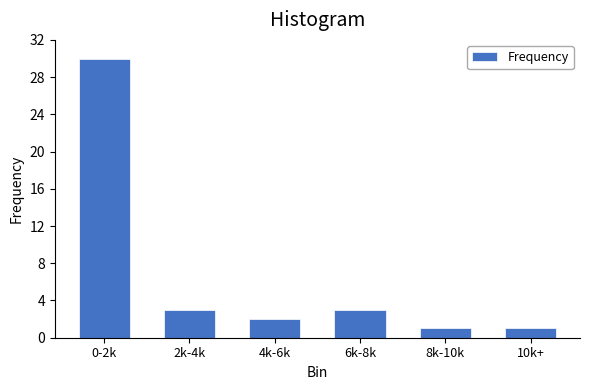

Reading left to right, list all the values displayed in this chart.

30	3	2	3	1	1